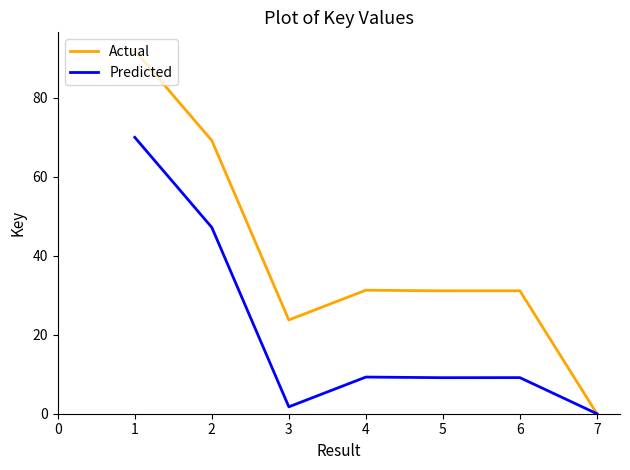

Which category has the lowest value in the Predicted series?

7